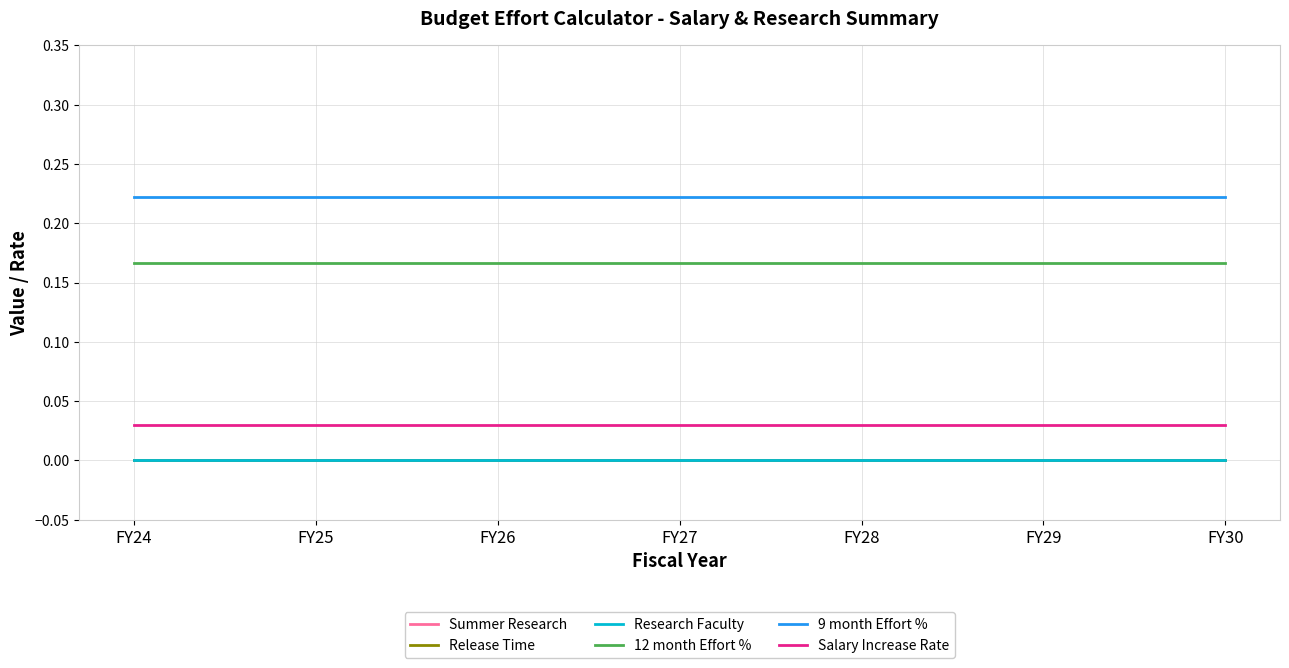

Does the chart display data point markers on the line(s)?

No